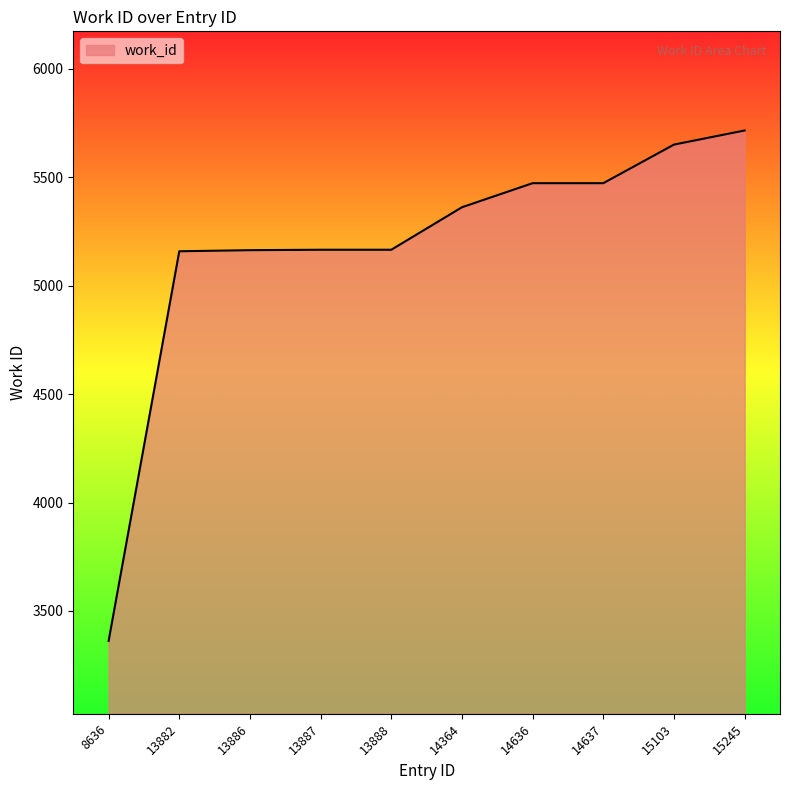

Is it true that the value at 14636 is 5473?

True